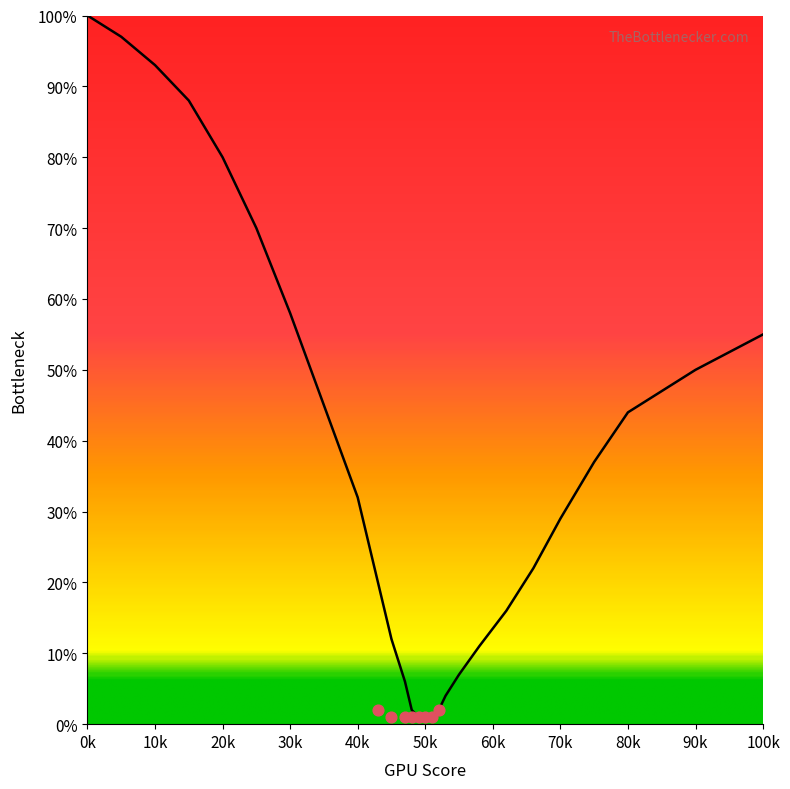

Approximately how many times larger is the value at 0k compared to 80k?

2.3